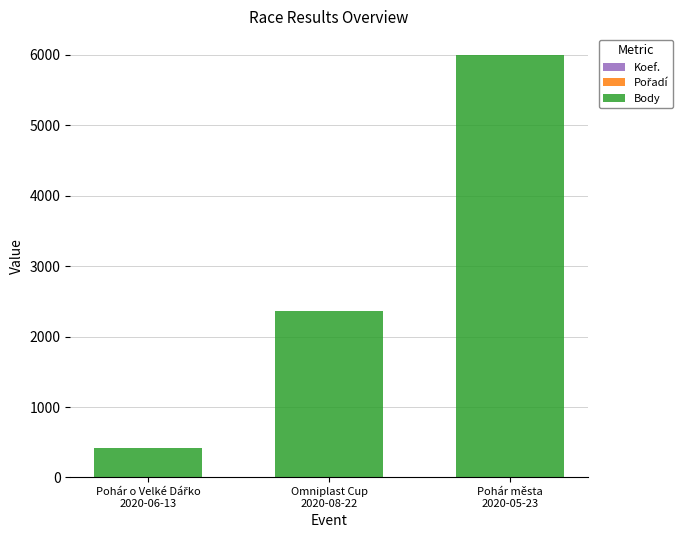

Are the bars grouped side by side (vs. stacked)?

No